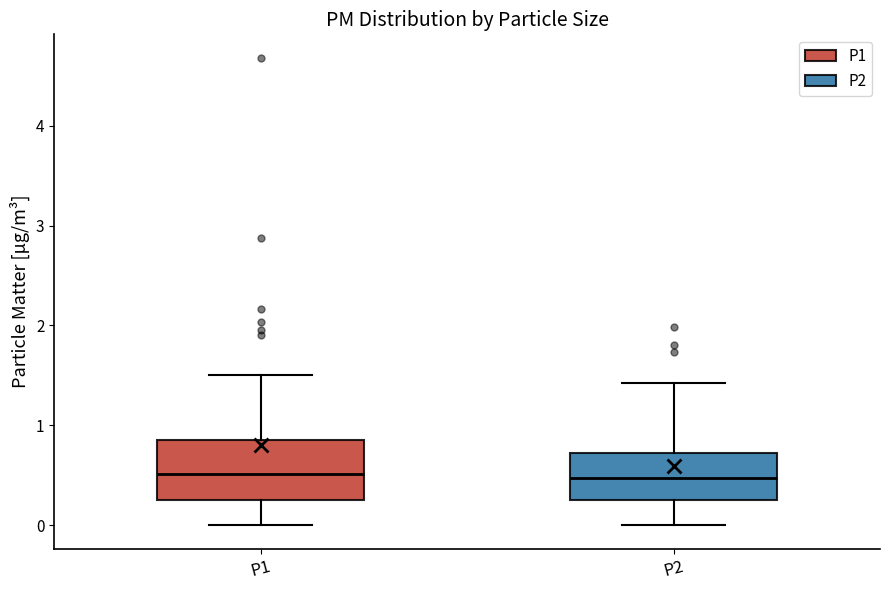

Comparing the boxes themselves (not the whiskers), which one is the tallest?

P1